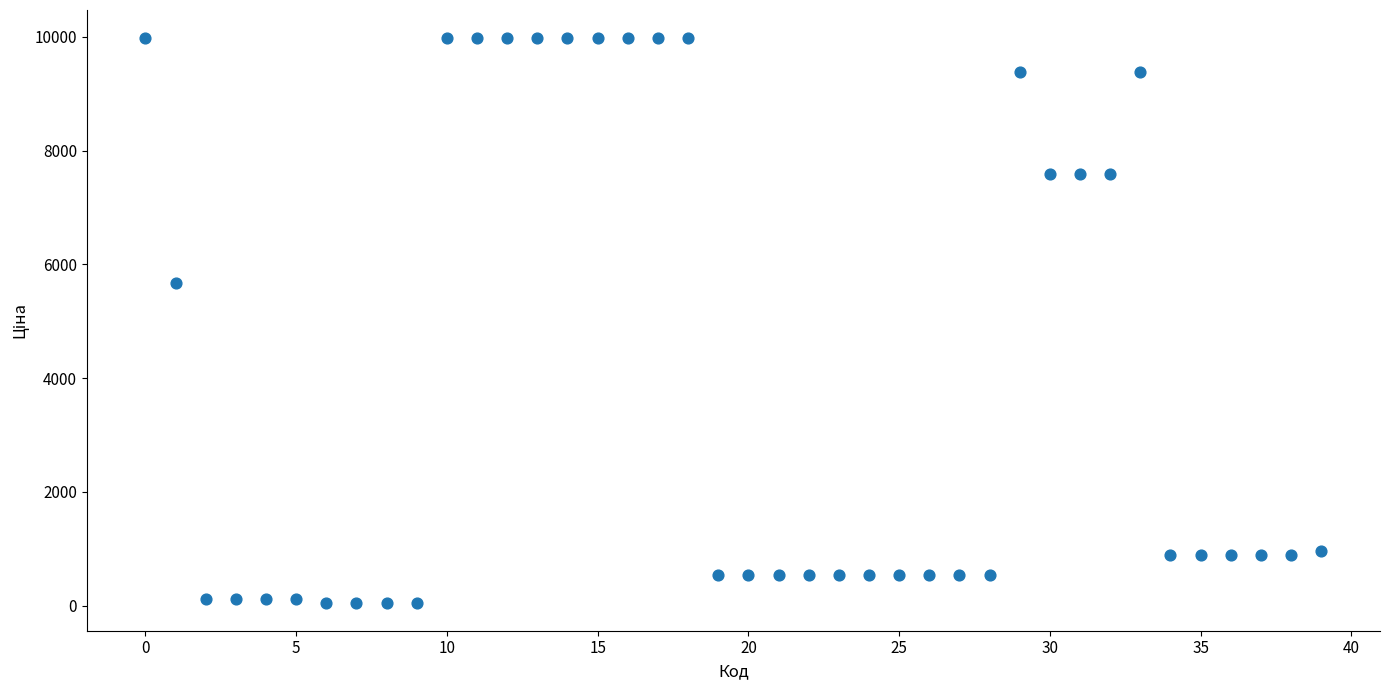

What Y value in the scatter plot is closest to 5016?

5673.8